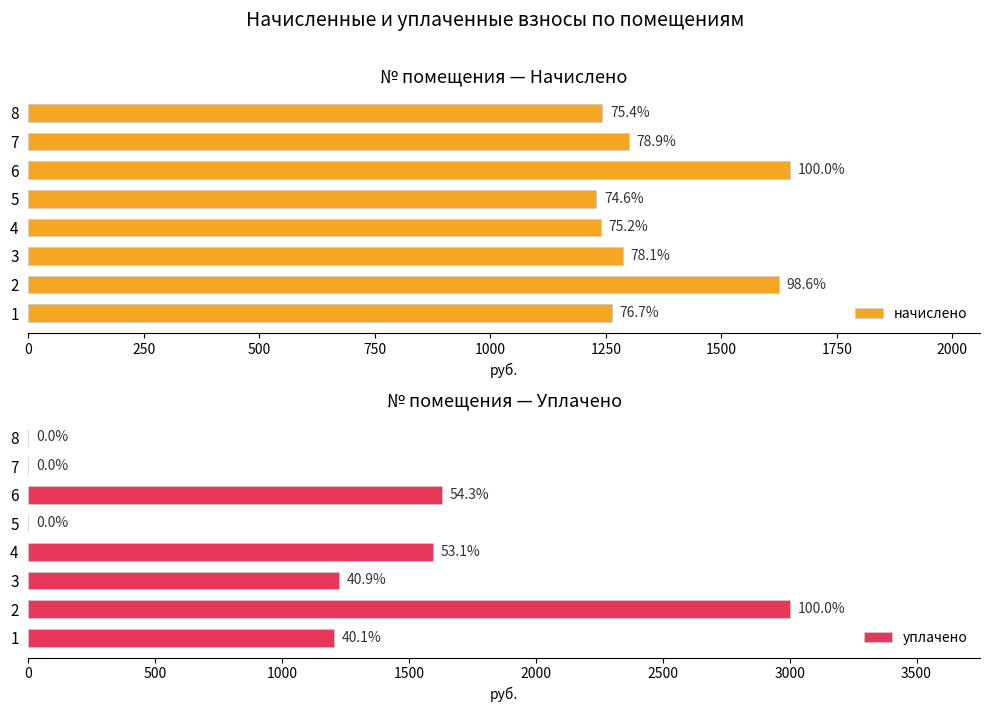

Reading left to right, extract all data points from this chart.

начислено: 1263.5	1624.5	1287.1	1240.0	1229.5	1648.1	1300.1	1242.6
уплачено: 1203.2	3000.0	1225.6	1594.1	0.0	1630.0	0.0	0.0